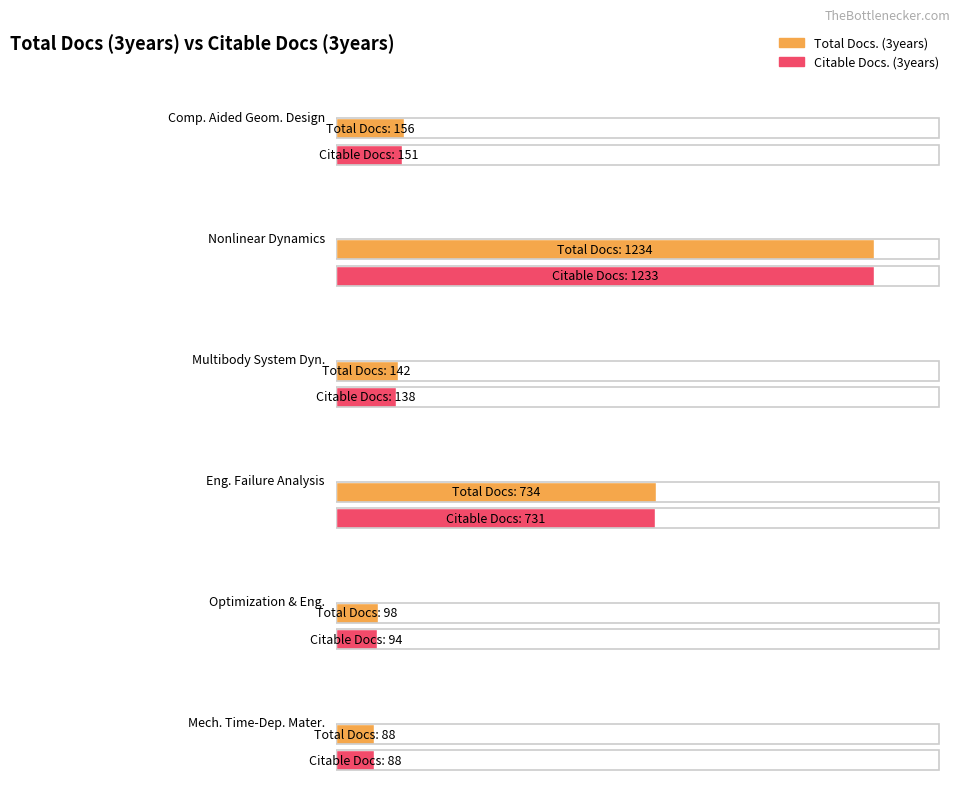

What is the label of the 10th bar from the right?

Engineering Failure Analysis